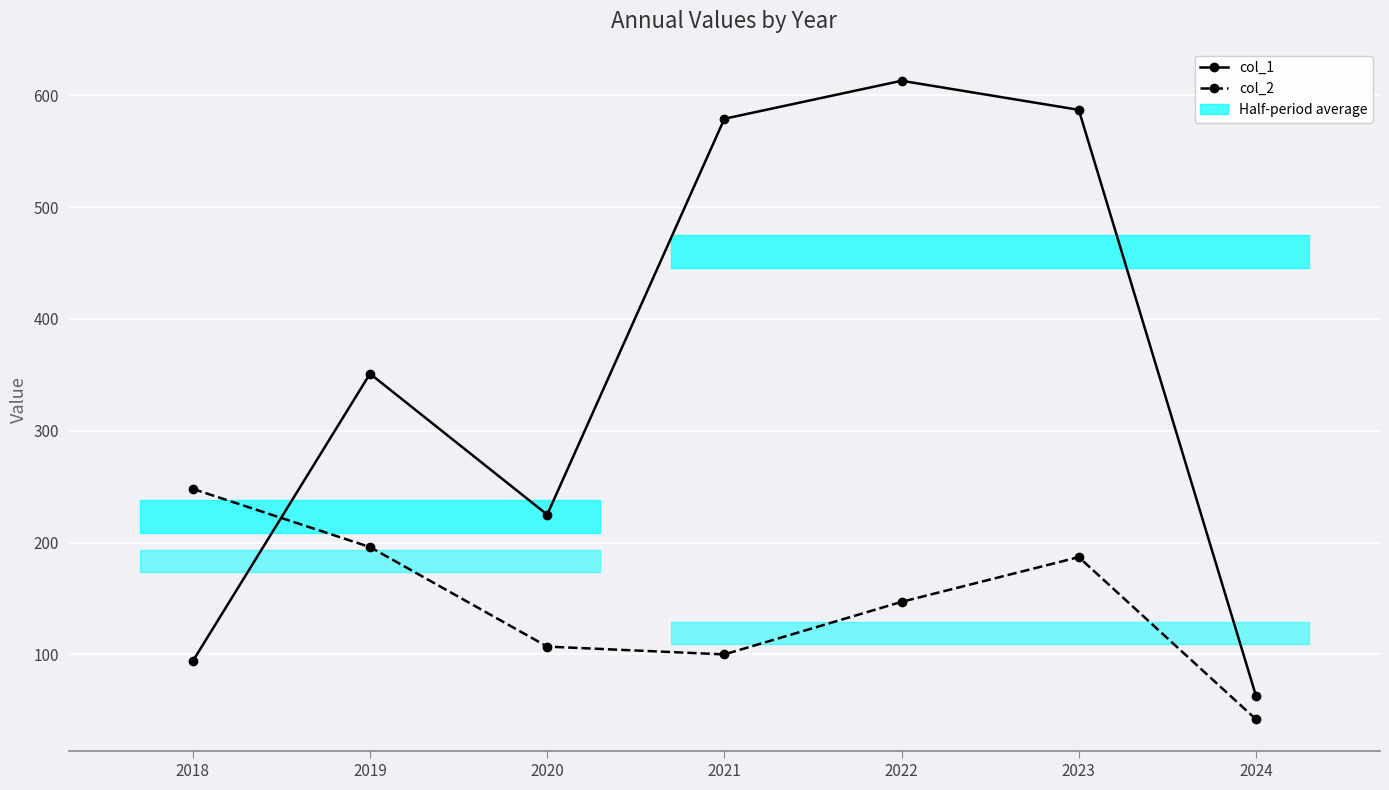

What is the difference between the second highest and second lowest values in the col_2 series?

96